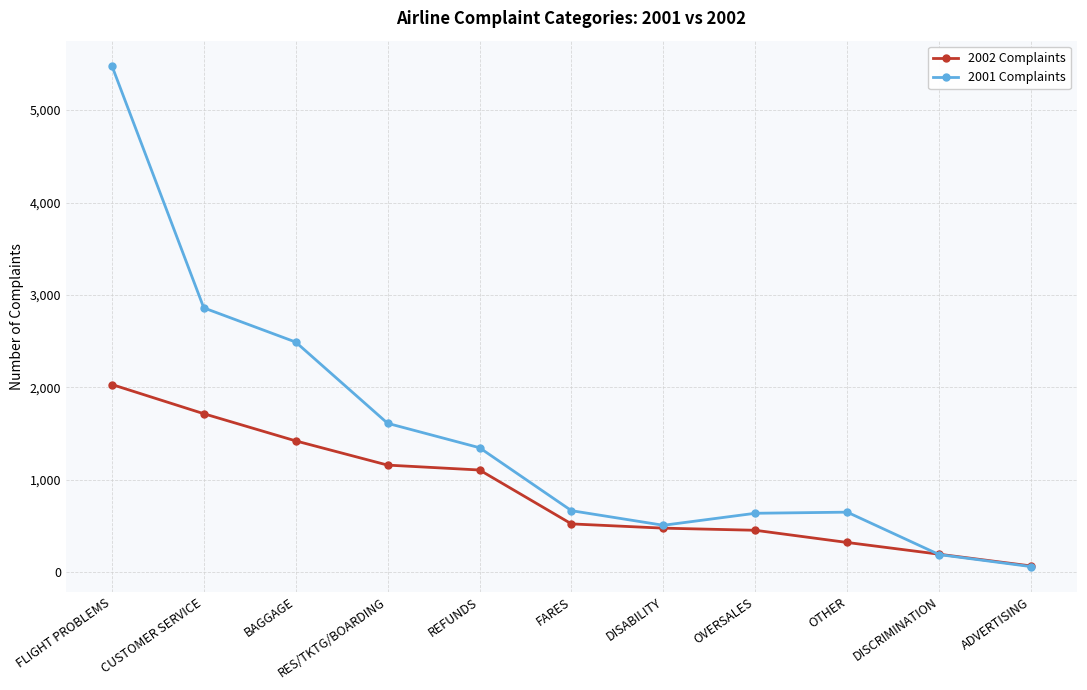

What position from the left is ADVERTISING?

11